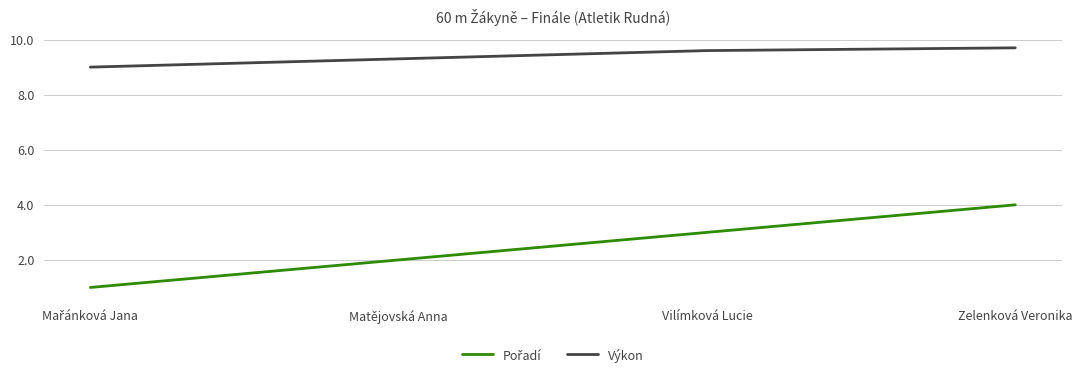

What is the sum of the Výkon values at Matějovská Anna and Zelenková Veronika?

19.0